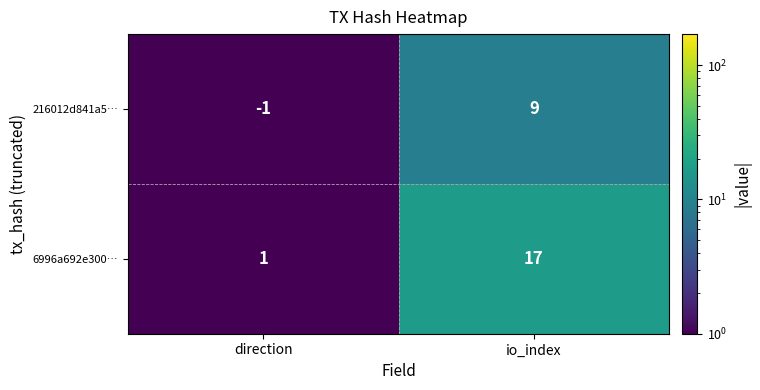

True or false: 216012d841a5… has a value of 6 at io_index.

False